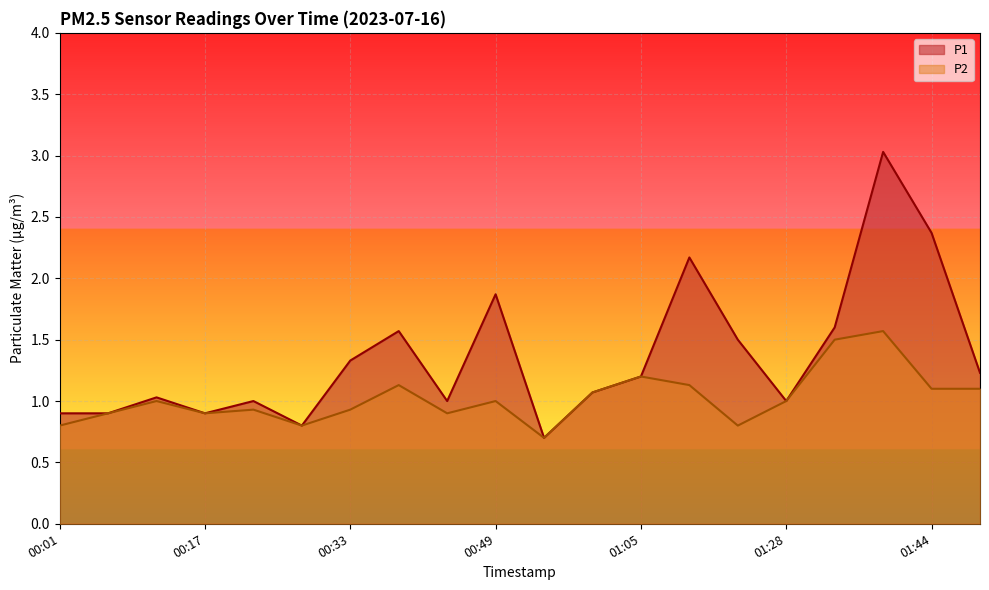

Which has a higher value, 00:44 or 01:39?

01:39